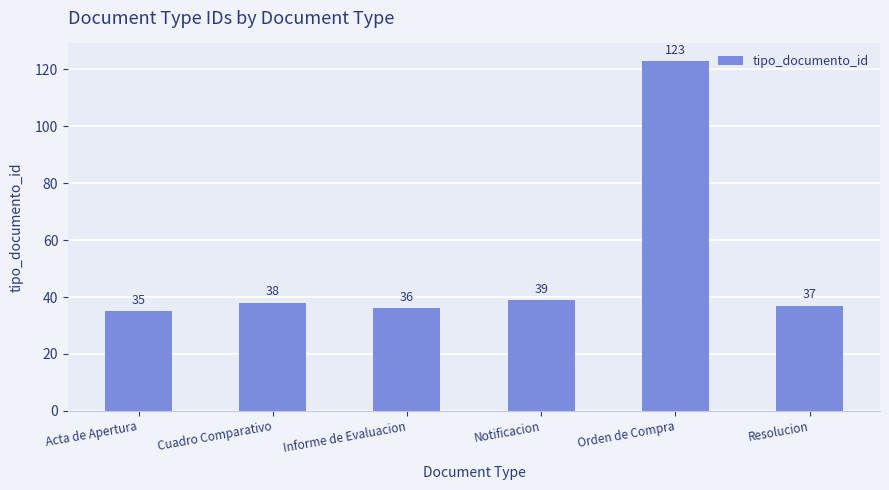

What is the value of the 5th bar from the left?

123